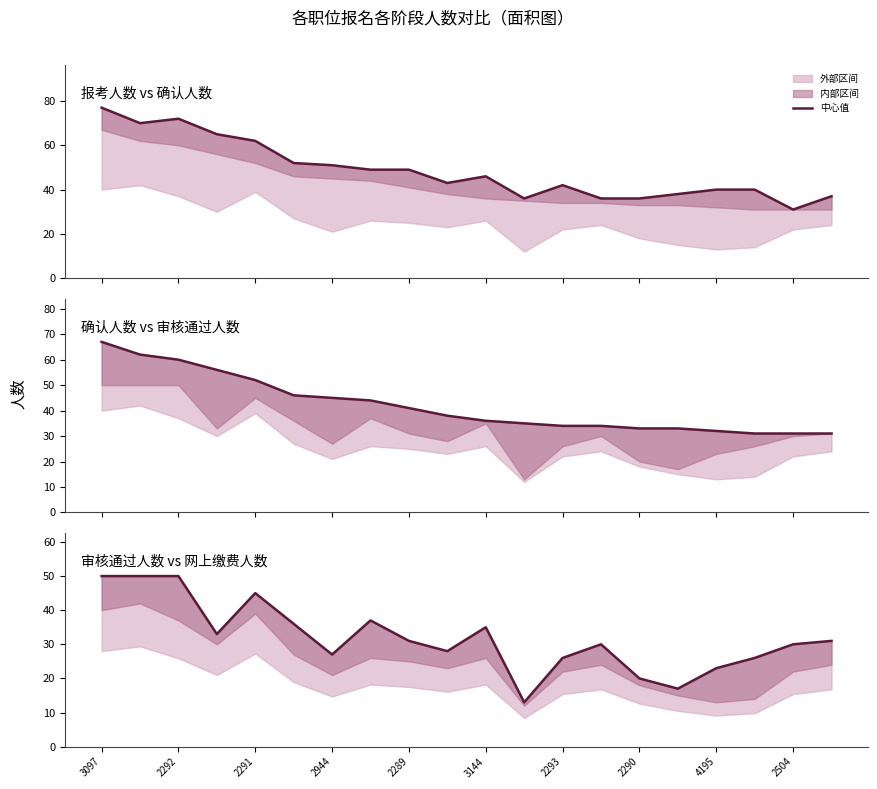

The value of 确认人数 vs 审核通过人数 at 3144 is 62. True or false?

False